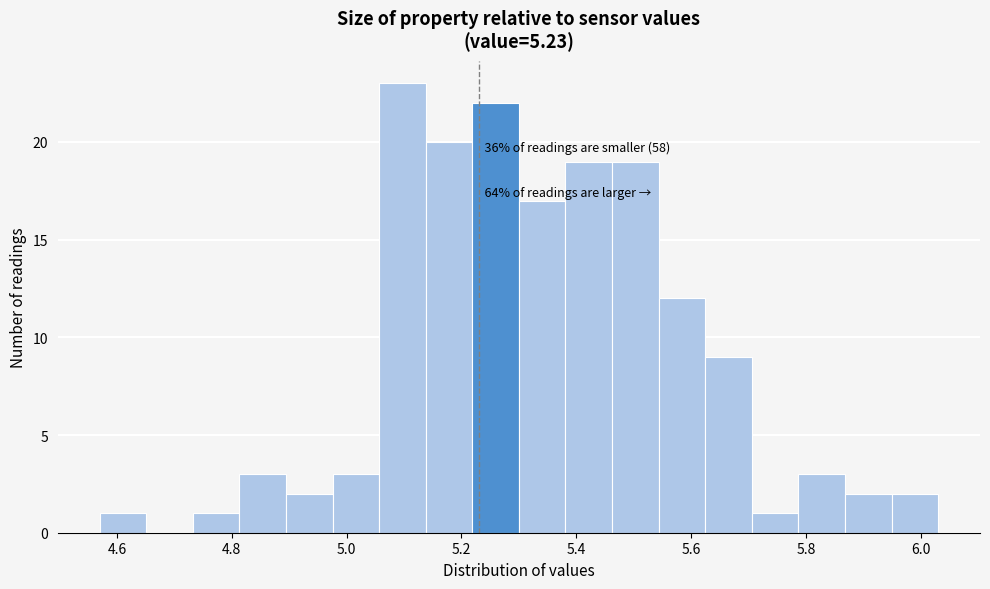

Over which range of the x-axis is the bar tallest?

5.06 to 5.14